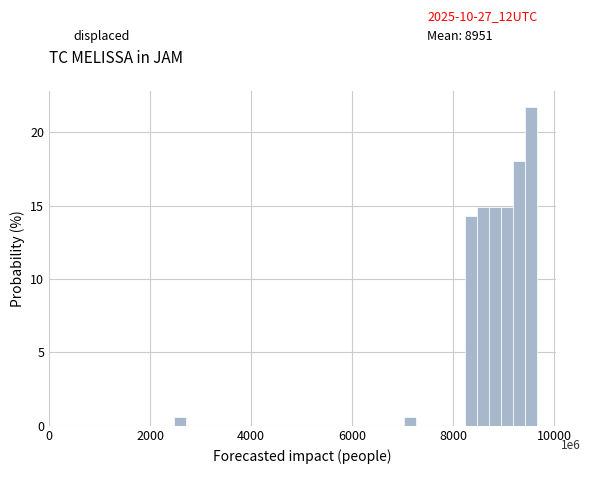

Around what value on the x-axis is the tallest bar? Give the approximate position of its centre, as read against the axis.

9600